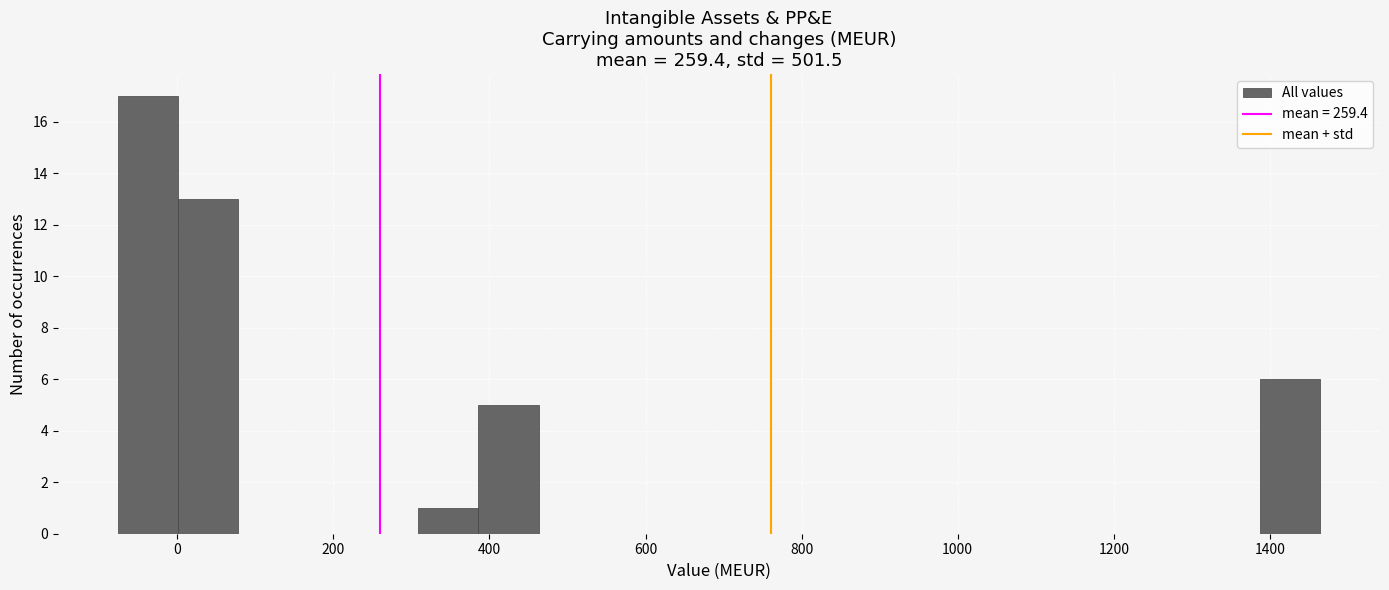

Around what value on the x-axis is the tallest bar? Give the approximate position of its centre, as read against the axis.

-40